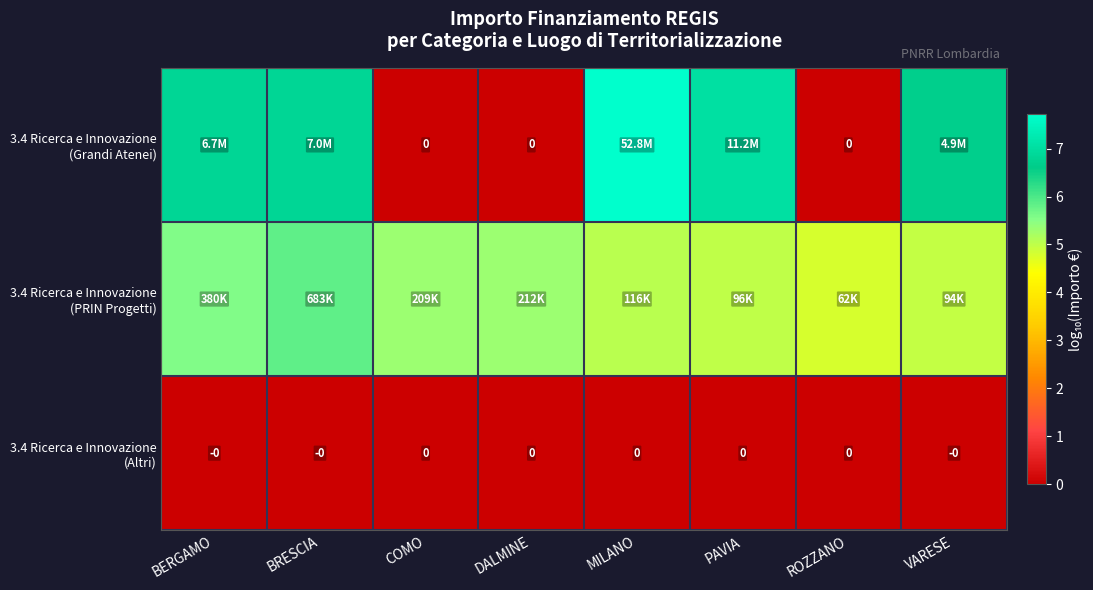

Is it true that 3.4 Ricerca e Innovazione (Grandi Atenei) equals -5.4 at DALMINE?

False